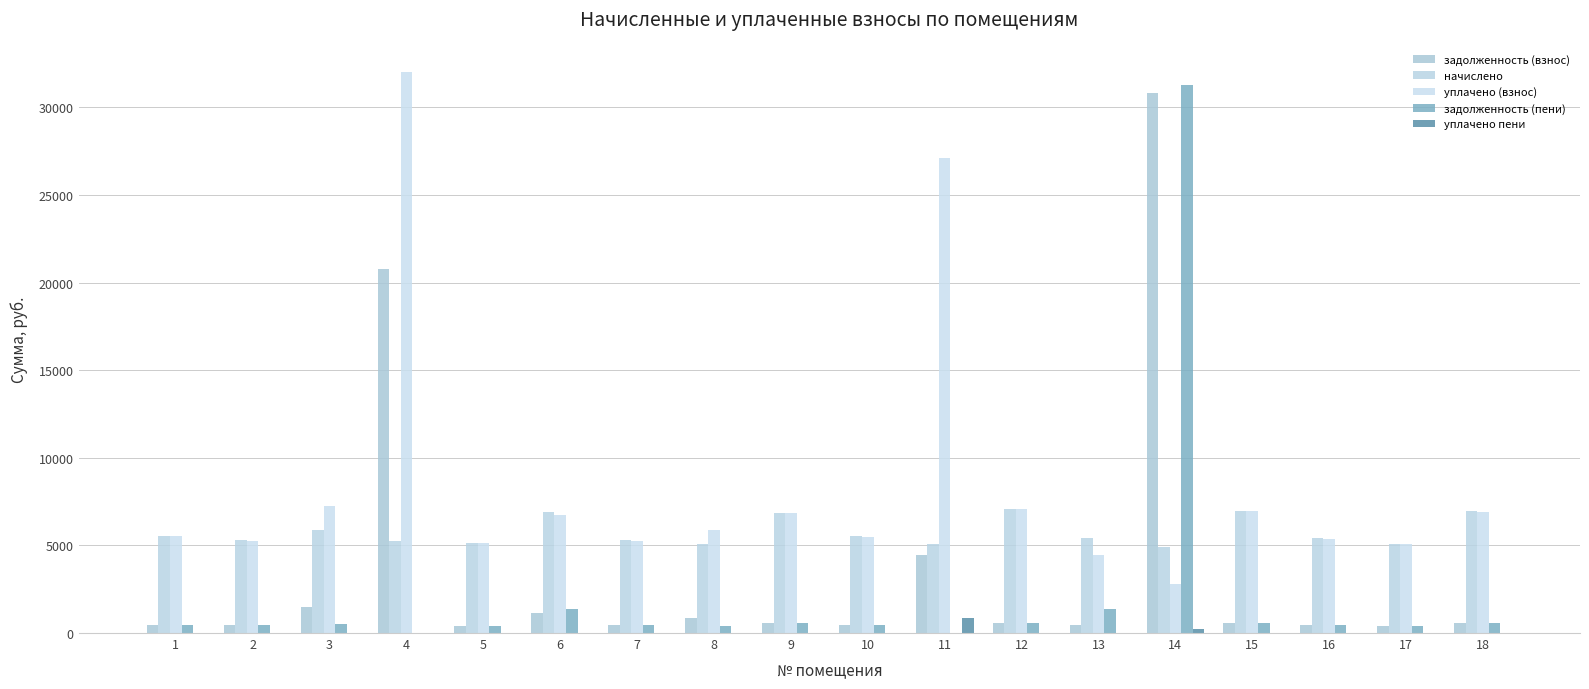

Does the chart contain stacked bars?

No